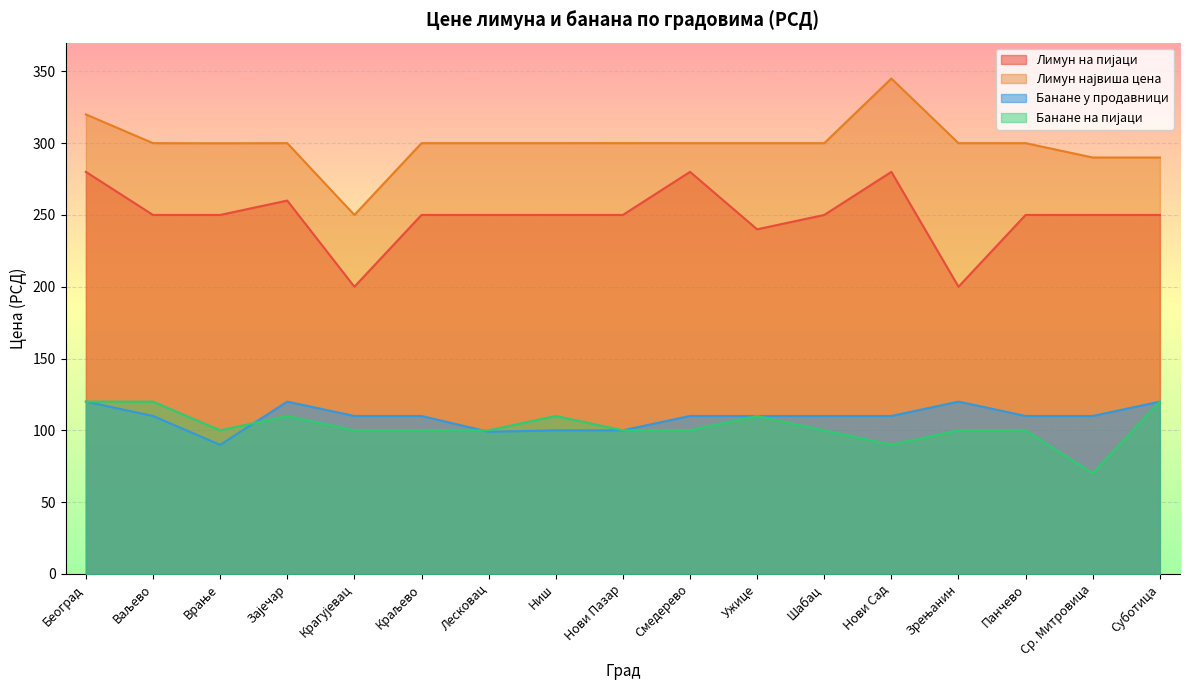

At Зајечар, list the series in order from smallest to largest.

Банане на пијаци, Банане у продавници, Лимун на пијаци, Лимун највиша цена